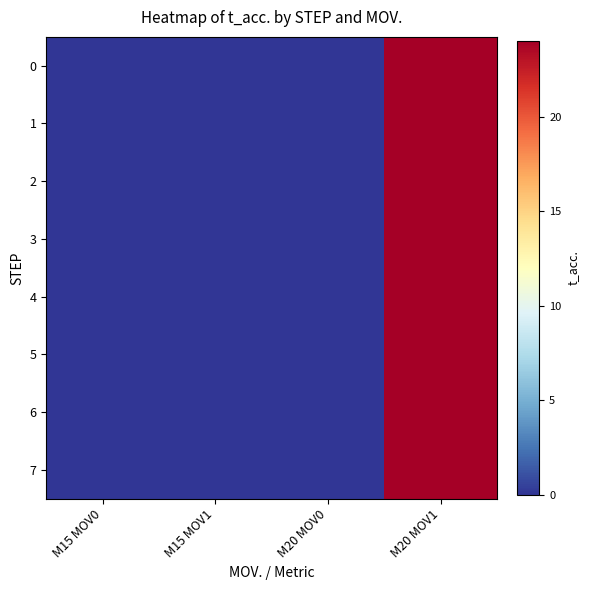

Reading right to left, what are all the values shown in this chart?

0: M20 MOV1=24	M20 MOV0=0	M15 MOV1=0	M15 MOV0=0
1: M20 MOV1=24	M20 MOV0=0	M15 MOV1=0	M15 MOV0=0
2: M20 MOV1=24	M20 MOV0=0	M15 MOV1=0	M15 MOV0=0
3: M20 MOV1=24	M20 MOV0=0	M15 MOV1=0	M15 MOV0=0
4: M20 MOV1=24	M20 MOV0=0	M15 MOV1=0	M15 MOV0=0
5: M20 MOV1=24	M20 MOV0=0	M15 MOV1=0	M15 MOV0=0
6: M20 MOV1=24	M20 MOV0=0	M15 MOV1=0	M15 MOV0=0
7: M20 MOV1=24	M20 MOV0=0	M15 MOV1=0	M15 MOV0=0